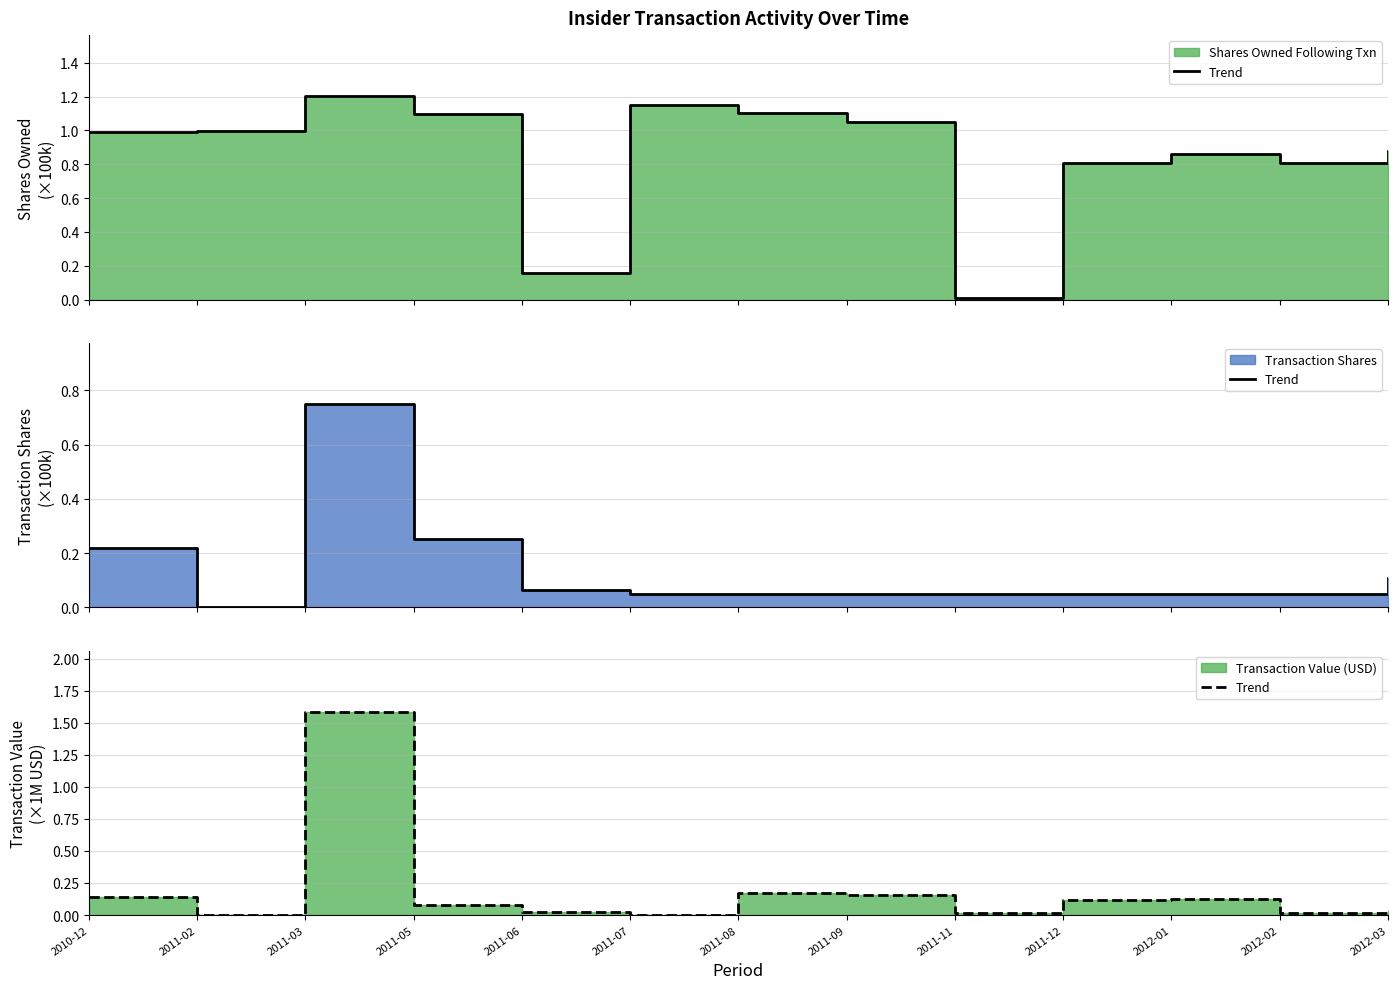

What is the label of the 7th point from the right?

2011-08